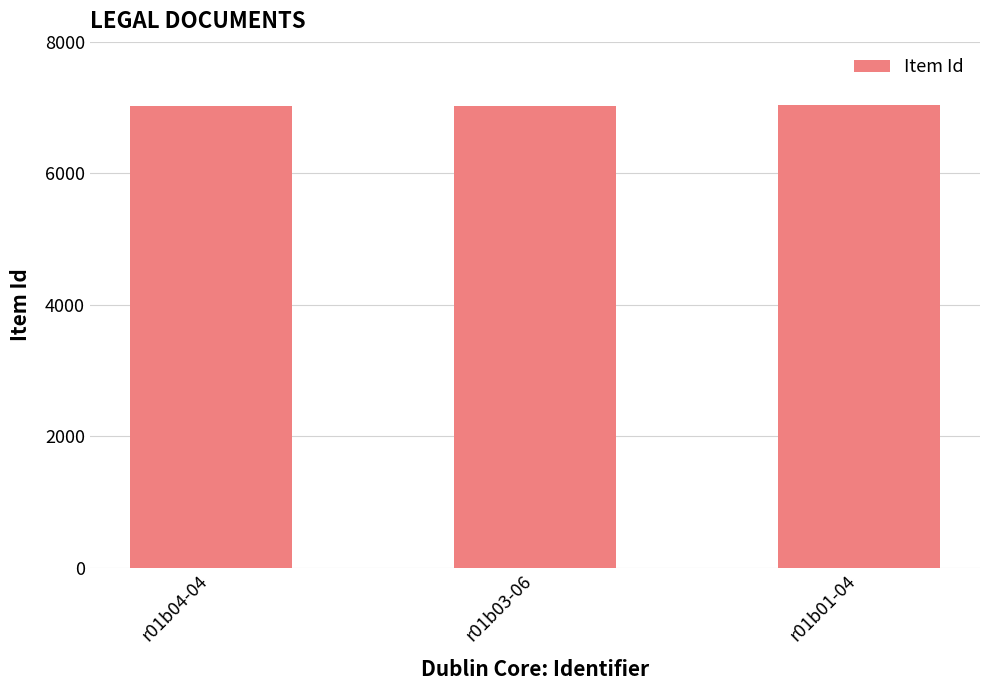

Approximately how many times larger is the value at r01b04-04 compared to r01b03-06?

1.0